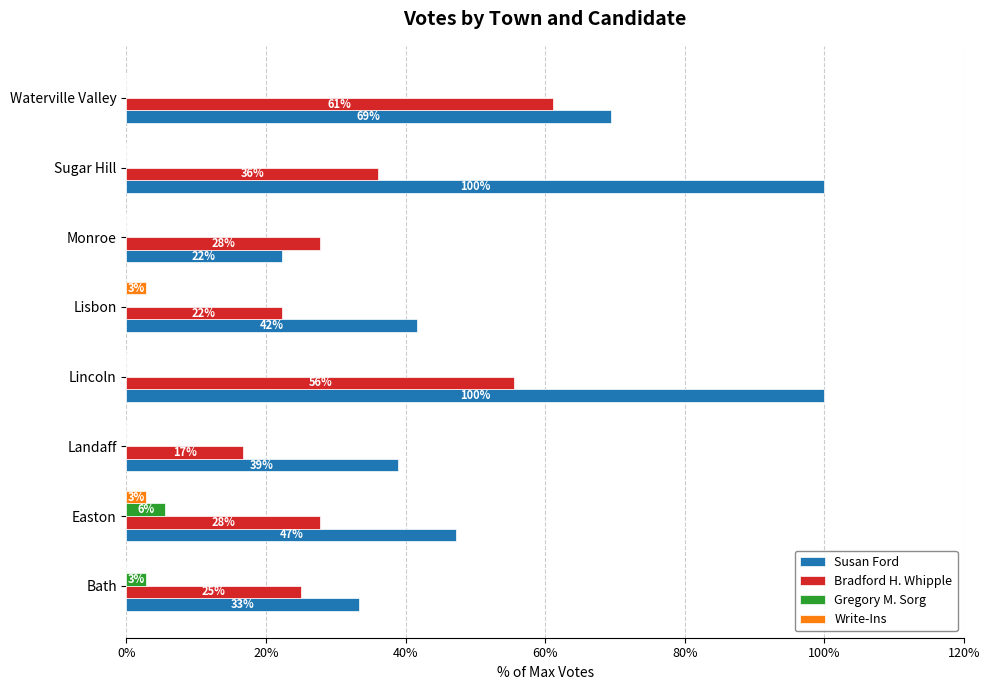

Which series has the widest spread of values?

Susan Ford